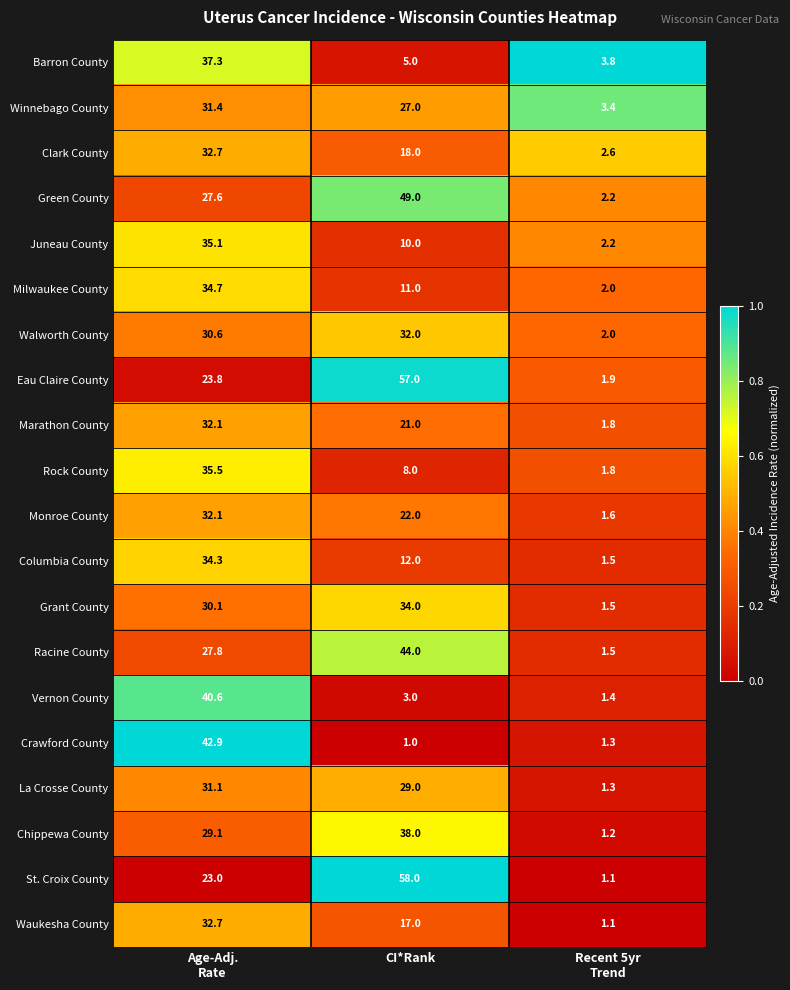

What is the difference between the highest and lowest values at Age-Adj.
Rate?

19.9